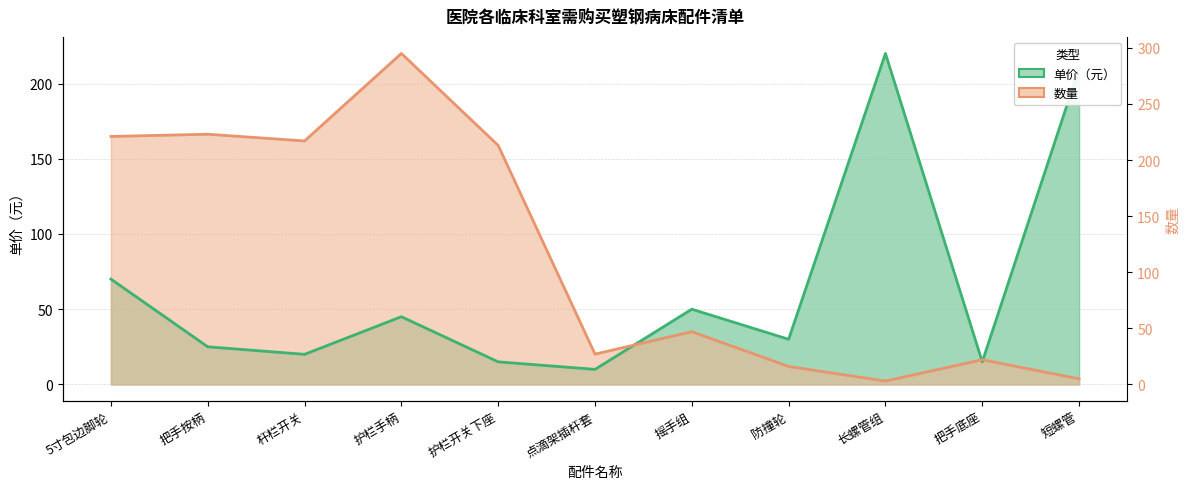

Reading right to left, list all the values displayed in this chart.

单价（元）: 短螺管=210.0	把手底座=15.0	长螺管组=220.0	防撞轮=30.0	摇手组=50.0	点滴架插杆套=10.0	护栏开关下座=15.0	护栏手柄=45.0	杆栏开关=20.0	把手按柄=25.0	5寸包边脚轮=70.0
数量（缩放）: 短螺管=3.7	把手底座=16.4	长螺管组=2.2	防撞轮=11.9	摇手组=35.1	点滴架插杆套=20.1	护栏开关下座=158.8	护栏手柄=220.0	杆栏开关=161.8	把手按柄=166.3	5寸包边脚轮=164.8